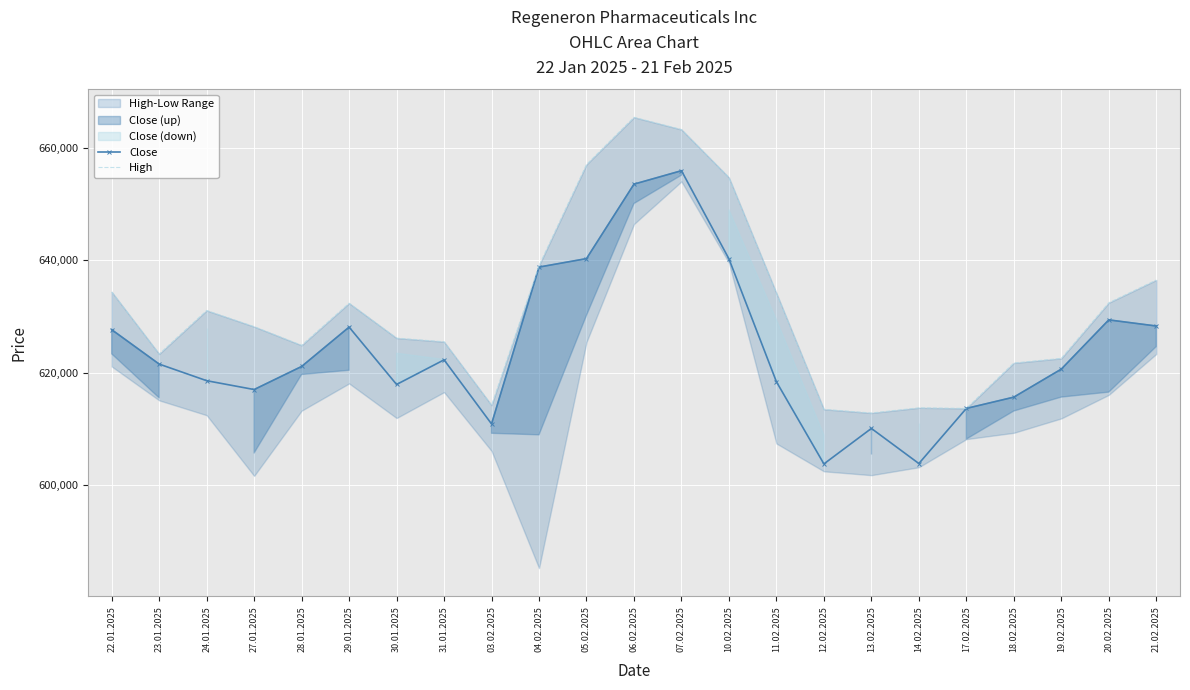

At how many categories does at least one series exceed 640535?

4